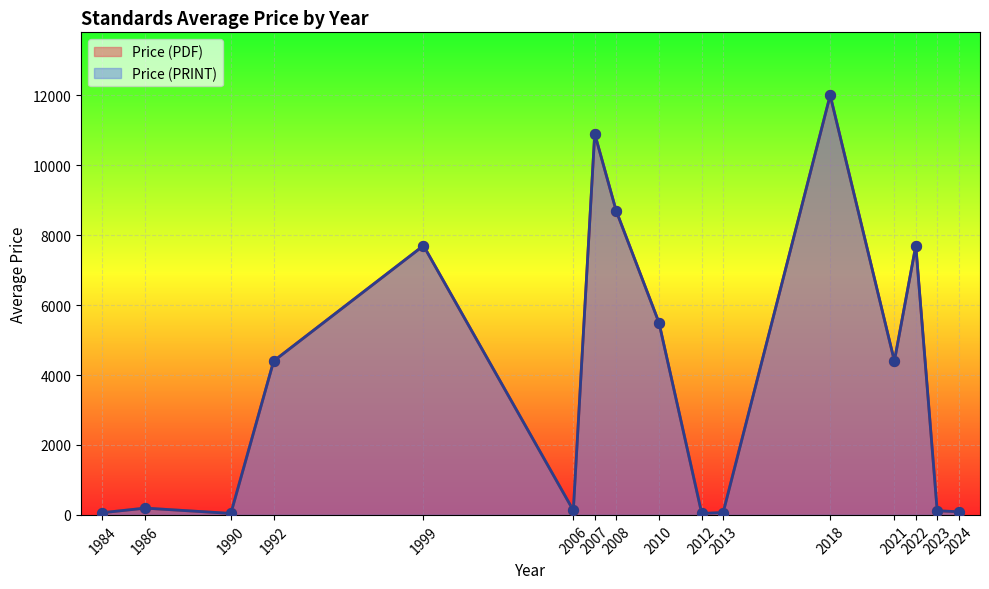

Which series has the largest total across all categories?

Price (PDF)